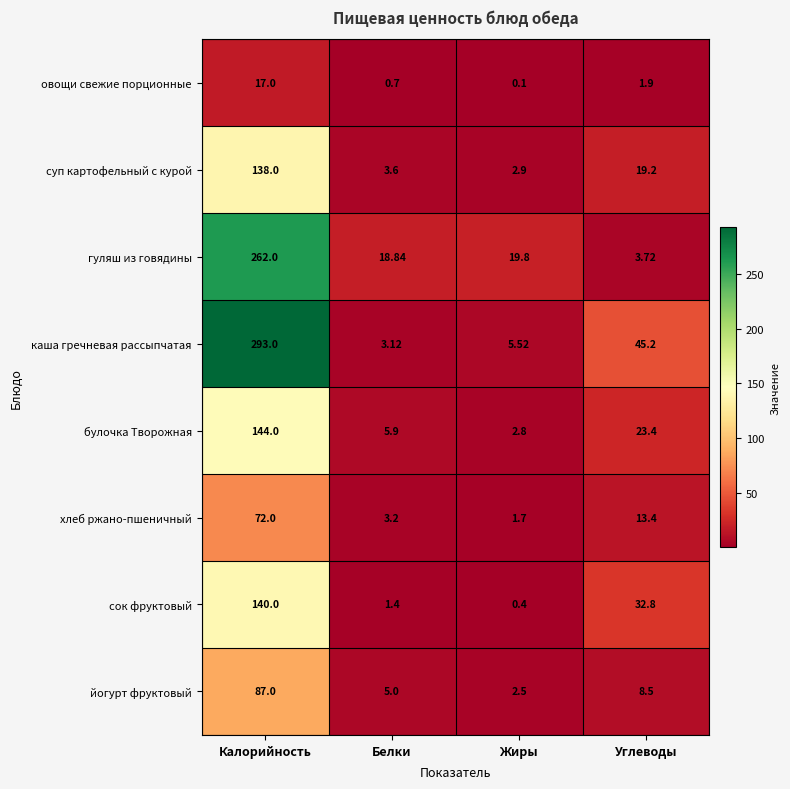

How many data points does each series have?

4